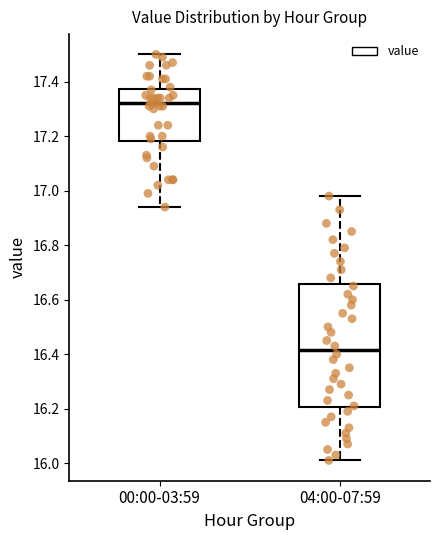

Reading left to right, transcribe this box plot: for each box, give where its median line is, the range the box spans, and where its two whiskers end, as read against the y-axis. The values are not printed on the chart, so give them approximately, as read against the axis.

00:00-03:59: median 17.32, box 17.18 to 17.38, whiskers 16.94 to 17.50
04:00-07:59: median 16.42, box 16.20 to 16.66, whiskers 16.02 to 16.98